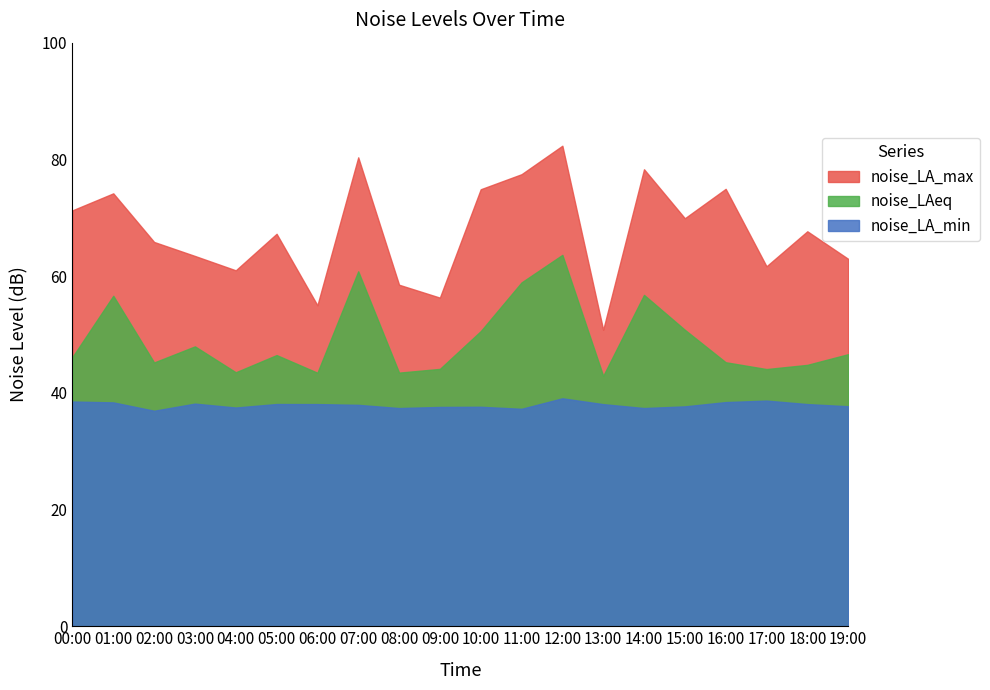

List the series in order of their overall mean, lowest first.

noise_LA_min, noise_LAeq, noise_LA_max